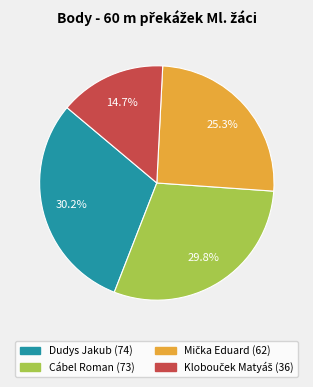

Is there a majority slice in this chart?

No